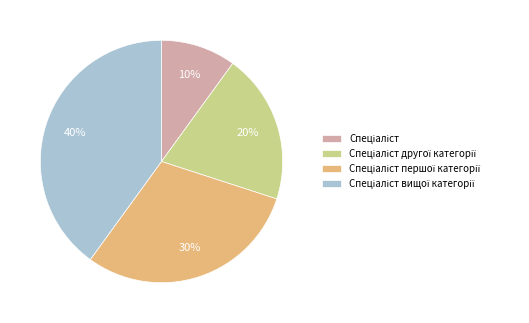

To the nearest percent, what is the average slice percentage?

25%